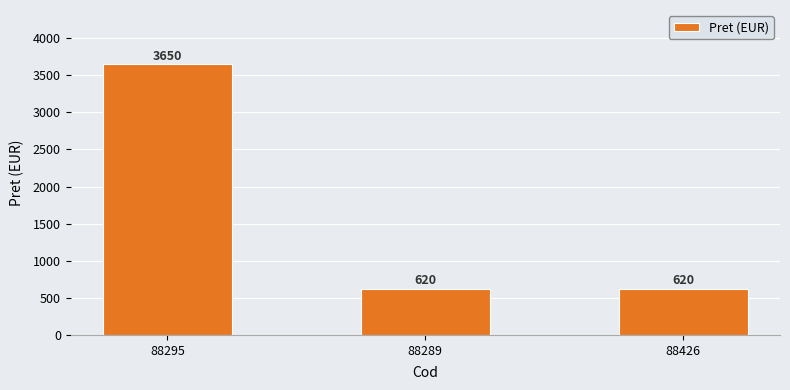

How many categories are shown in the chart?

3